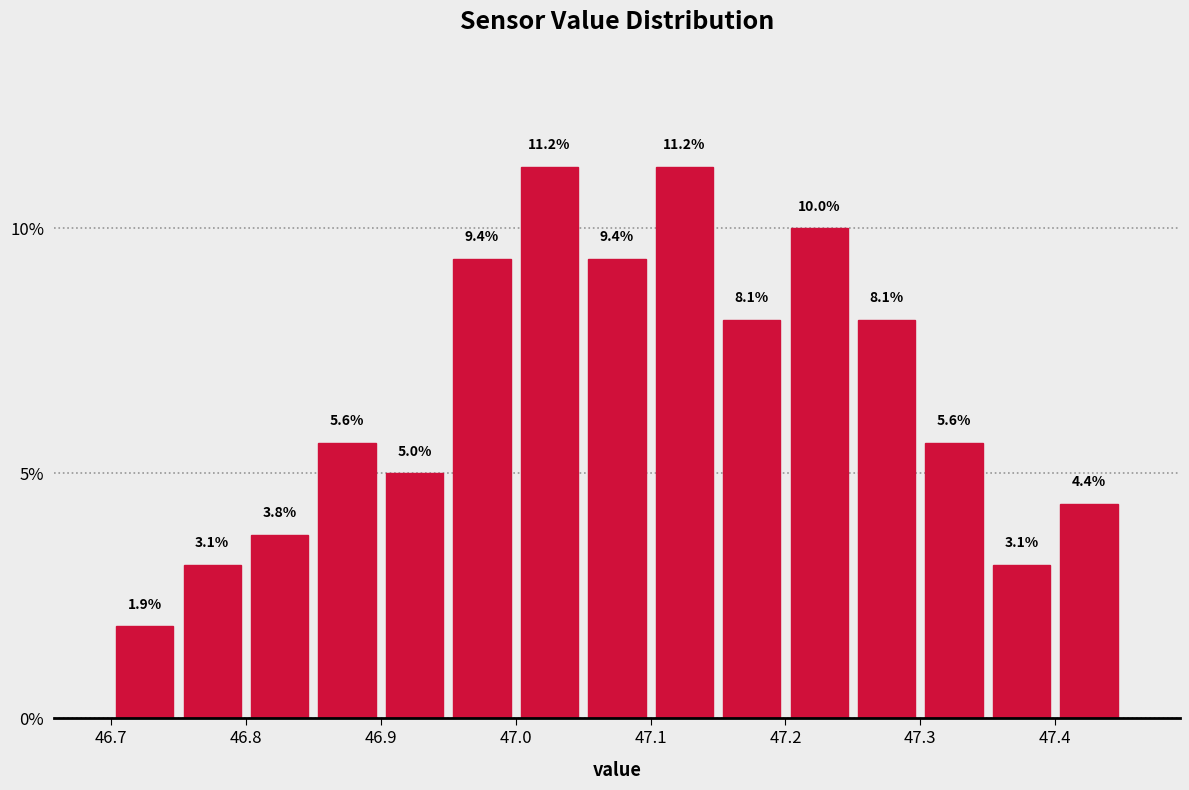

Reading left to right, transcribe this chart: for each bar, give the range it covers on the x-axis and its height.

46.70 to 46.75: 1.9
46.75 to 46.80: 3.1
46.80 to 46.85: 3.8
46.85 to 46.90: 5.6
46.90 to 46.95: 5.0
46.95 to 47.00: 9.4
47.00 to 47.05: 11.2
47.05 to 47.10: 9.4
47.10 to 47.15: 11.2
47.15 to 47.20: 8.1
47.20 to 47.25: 10.0
47.25 to 47.30: 8.1
47.30 to 47.35: 5.6
47.35 to 47.40: 3.1
47.40 to 47.45: 4.4